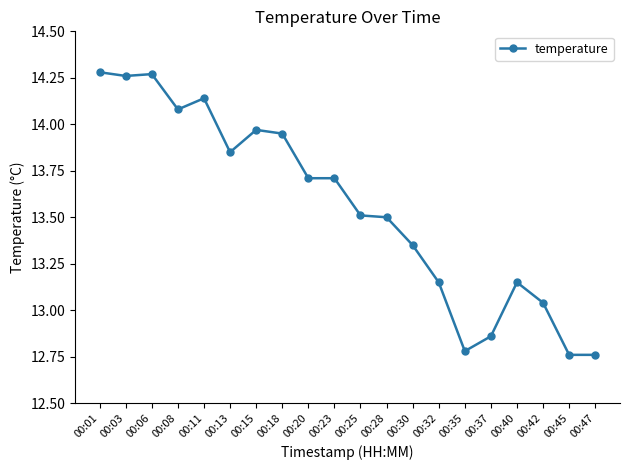

Does the chart have visible grid lines?

No